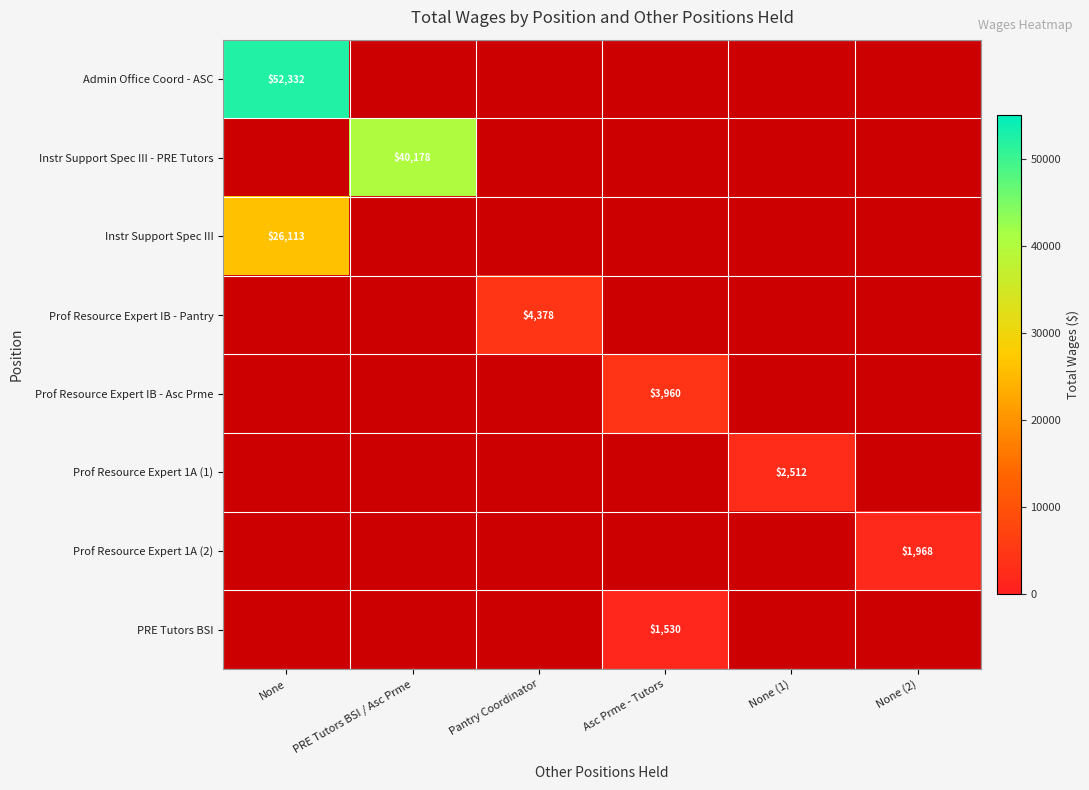

The value of Prof Resource Expert IB - Pantry at Pantry Coordinator is 4378. True or false?

True